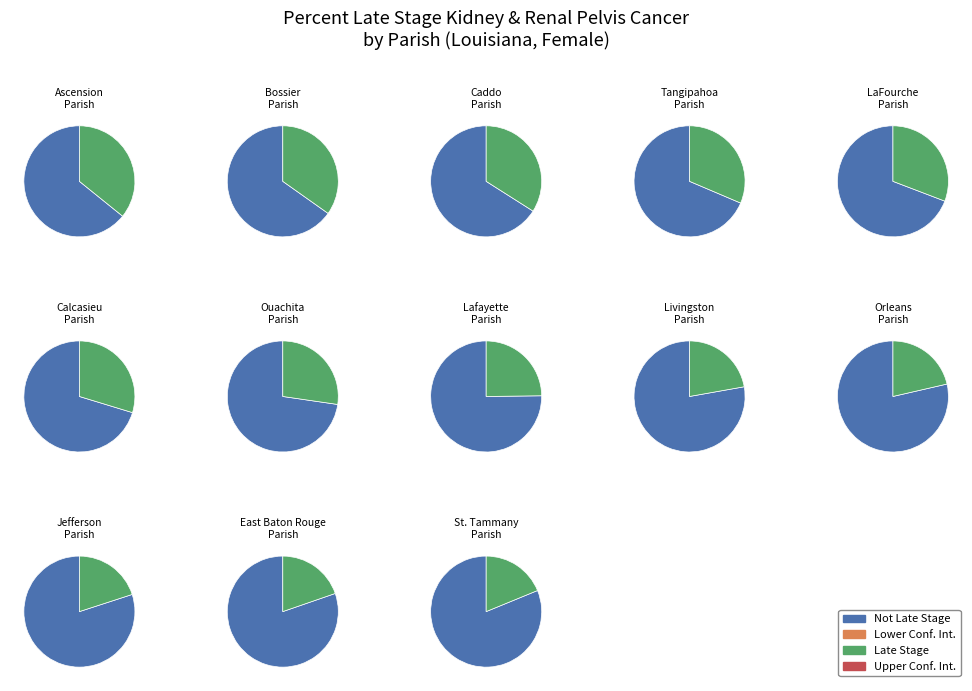

Is the sum of 4 and 3 greater than half?

No